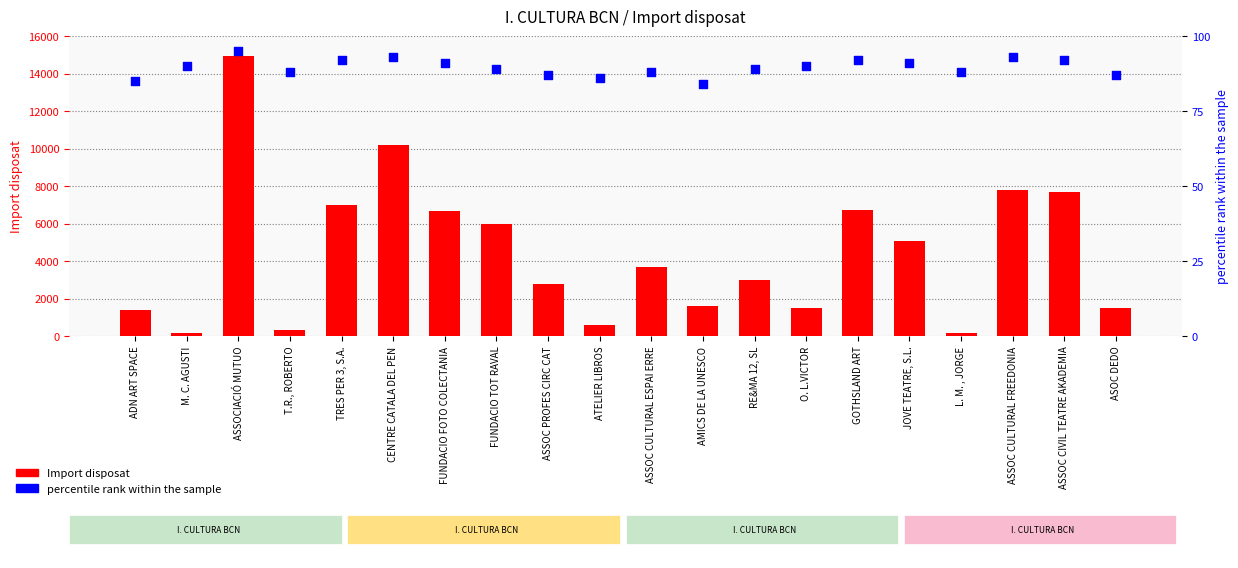

Is the value of percentile rank within the sample at ASSOC CULTURAL FREEDONIA greater than the value of Import disposat at TRES PER 3, S.A.?

No